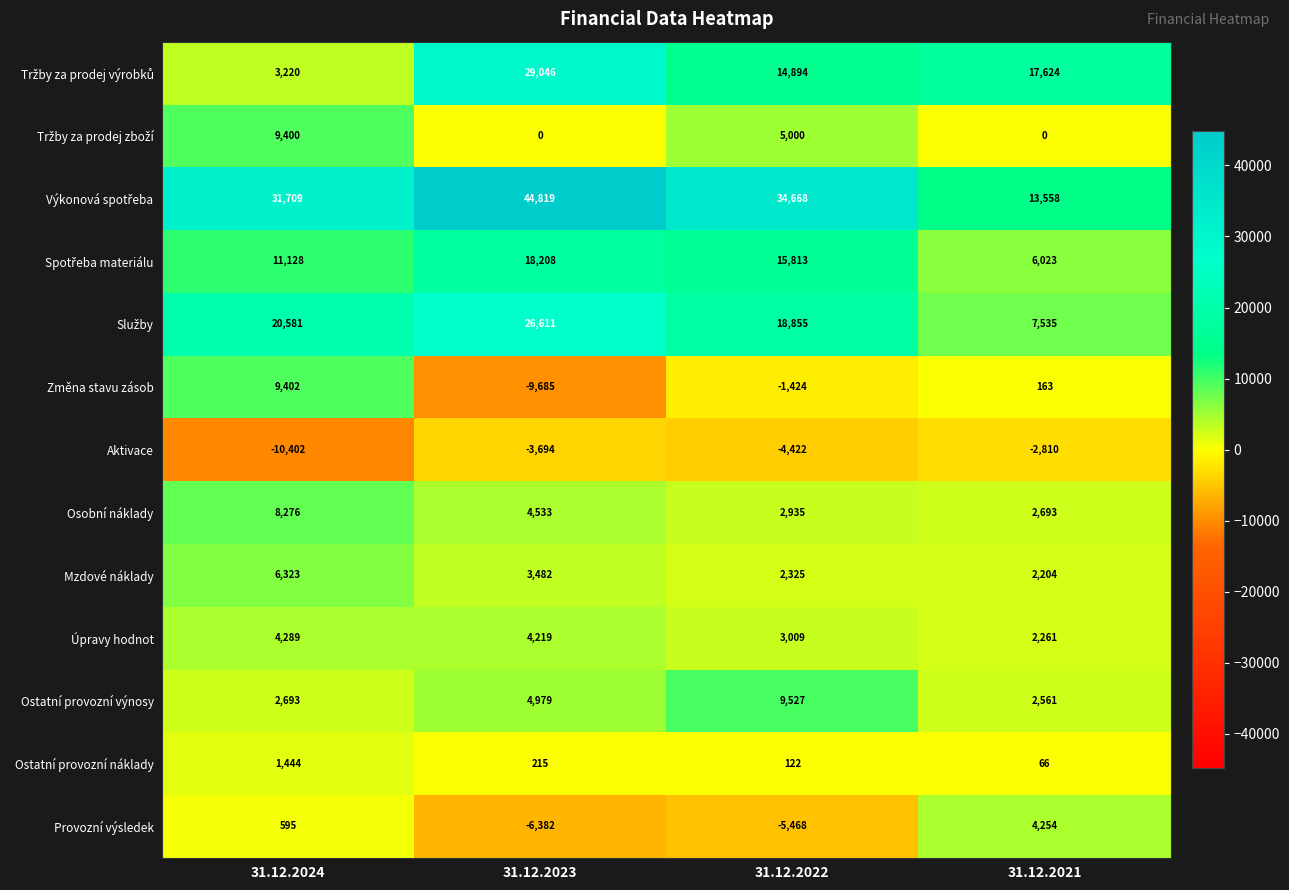

How many distinct data groups are displayed?

13